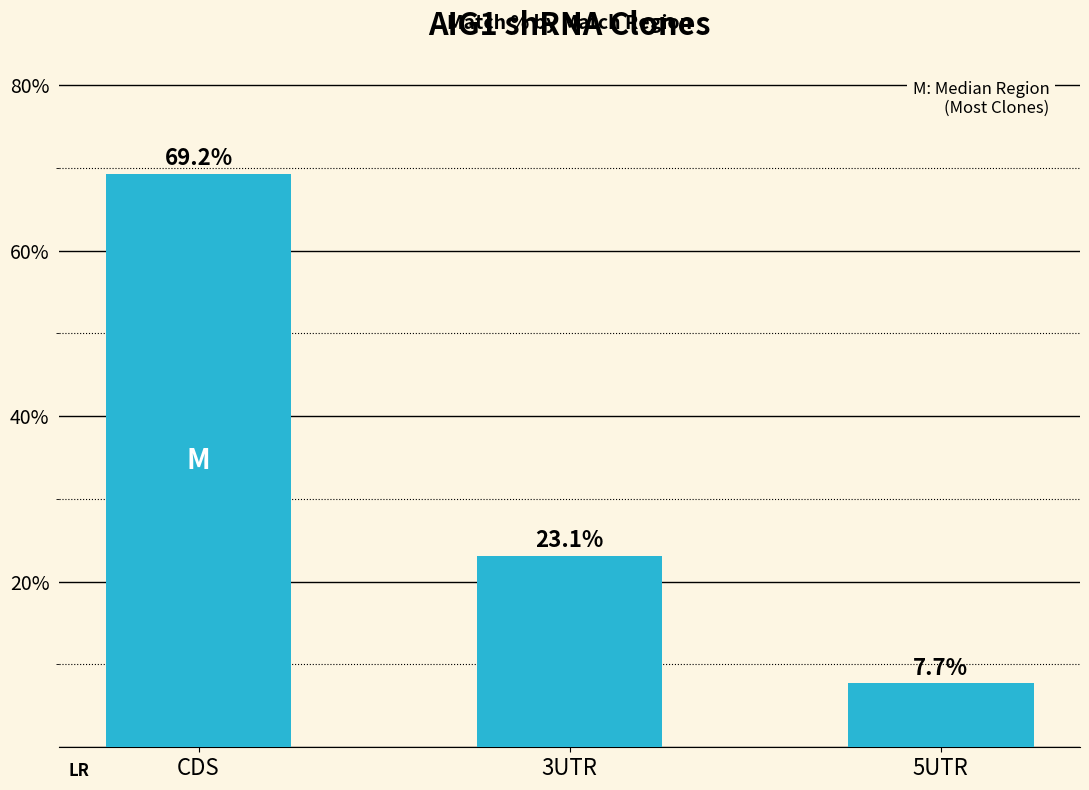

Rank the categories by value from lowest to highest.

5UTR, 3UTR, CDS